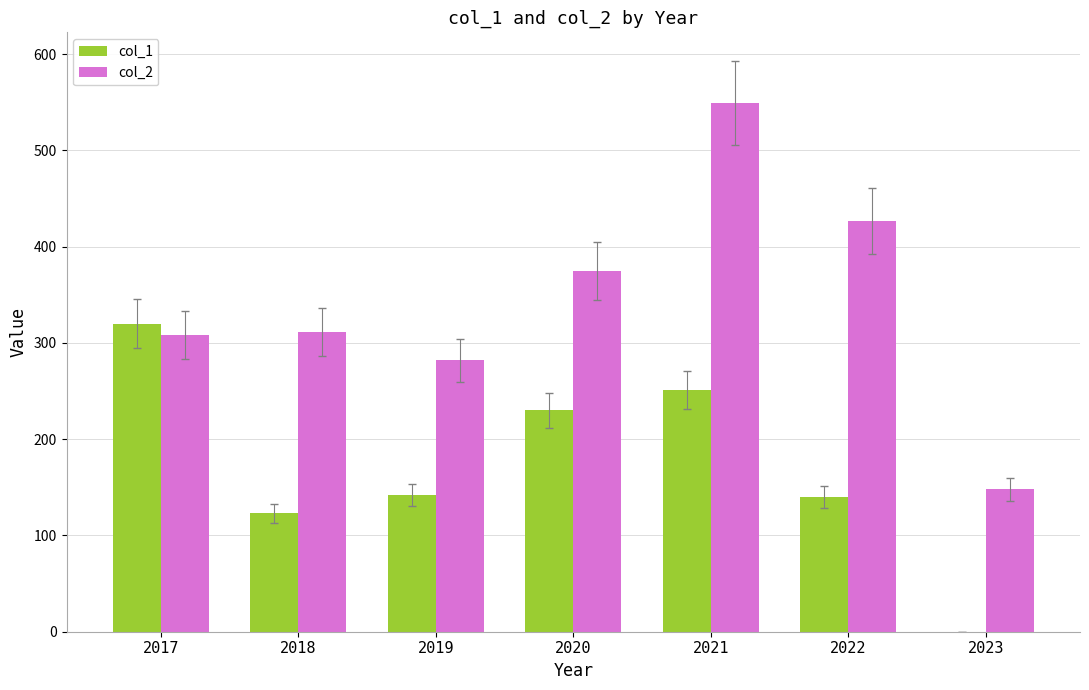

What value does the col_2 series have at 2018, to the nearest 50?

300